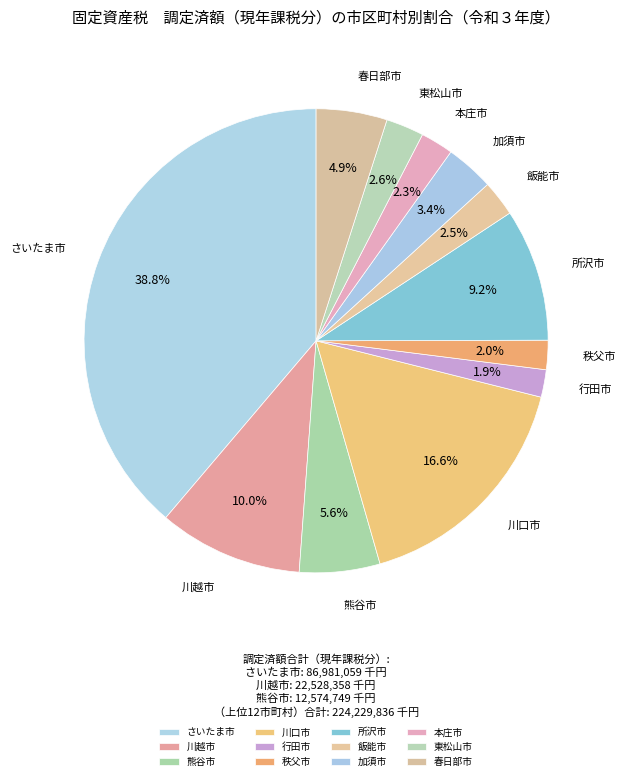

Is it true that 行田市 is 2% of the pie?

True